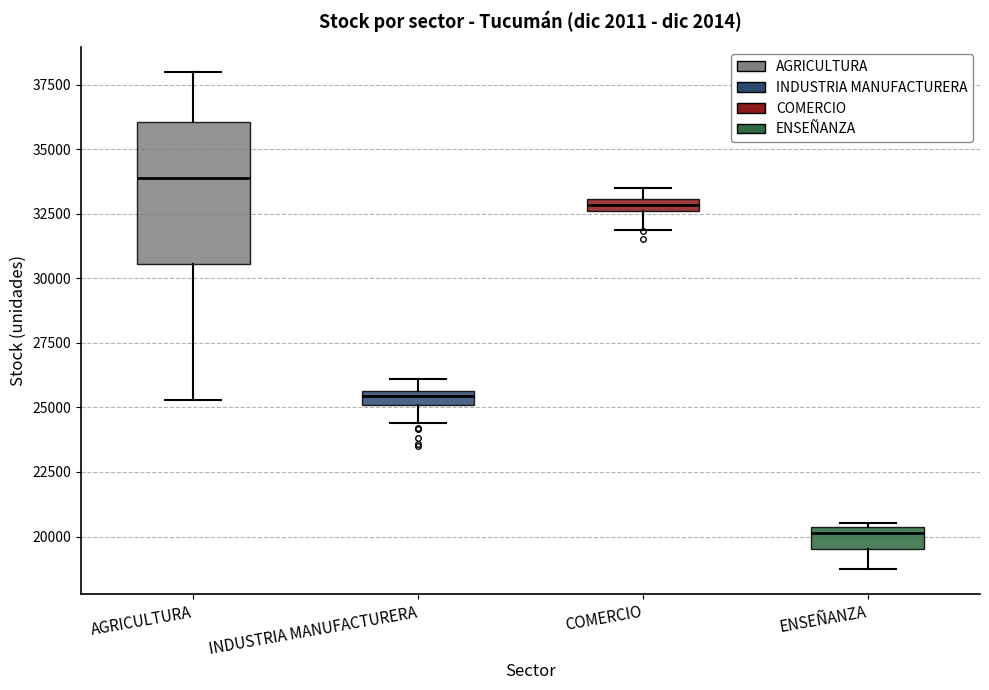

Which box is the tallest, from its lower edge to its upper edge?

AGRICULTURA